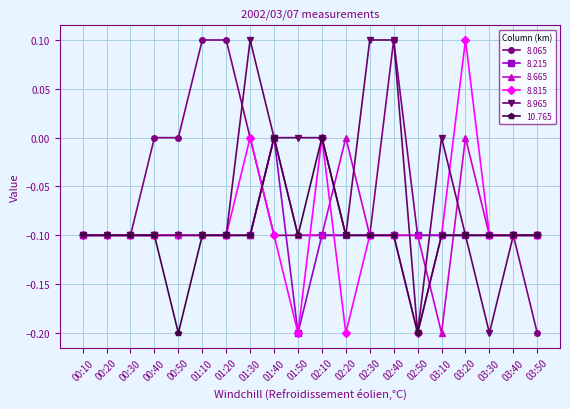

What position from the left is 03:40?

19